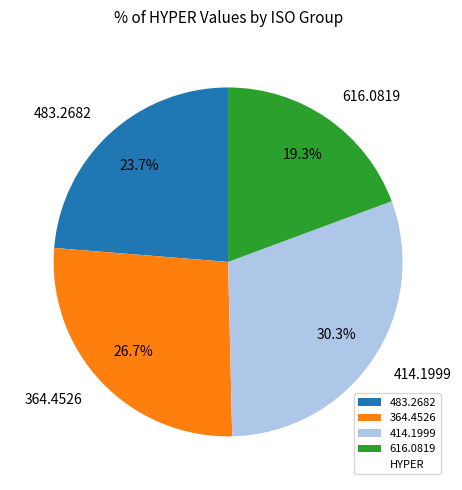

How many segments does this pie chart have?

4